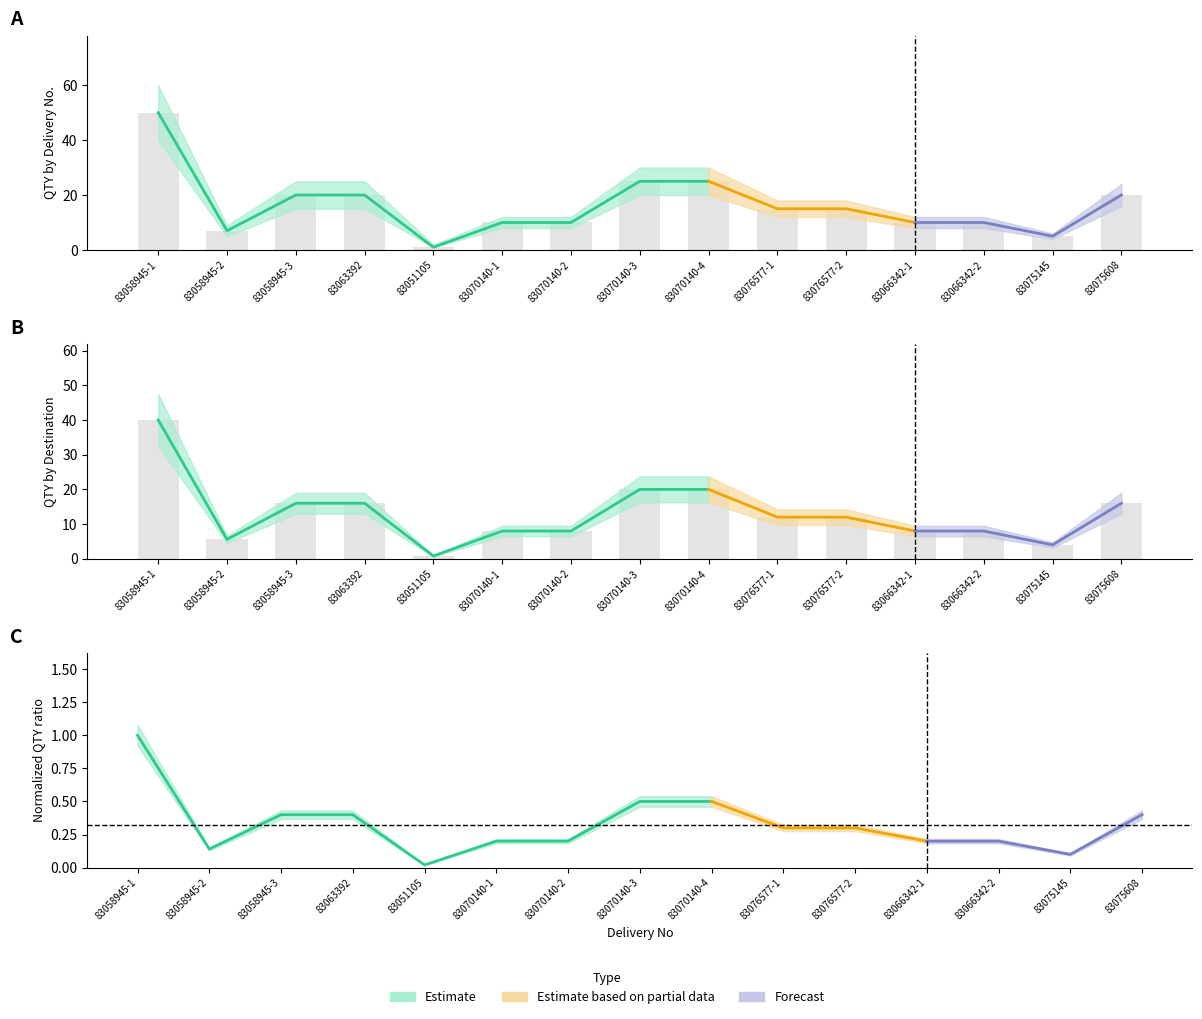

Which series has the largest total across all categories?

QTY